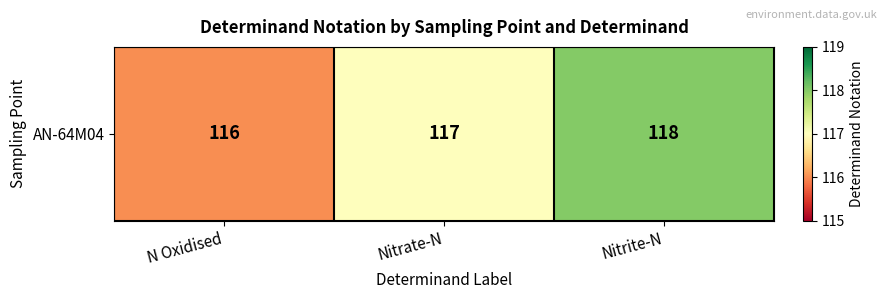

True or false: the data shows 117 at Nitrate-N.

True